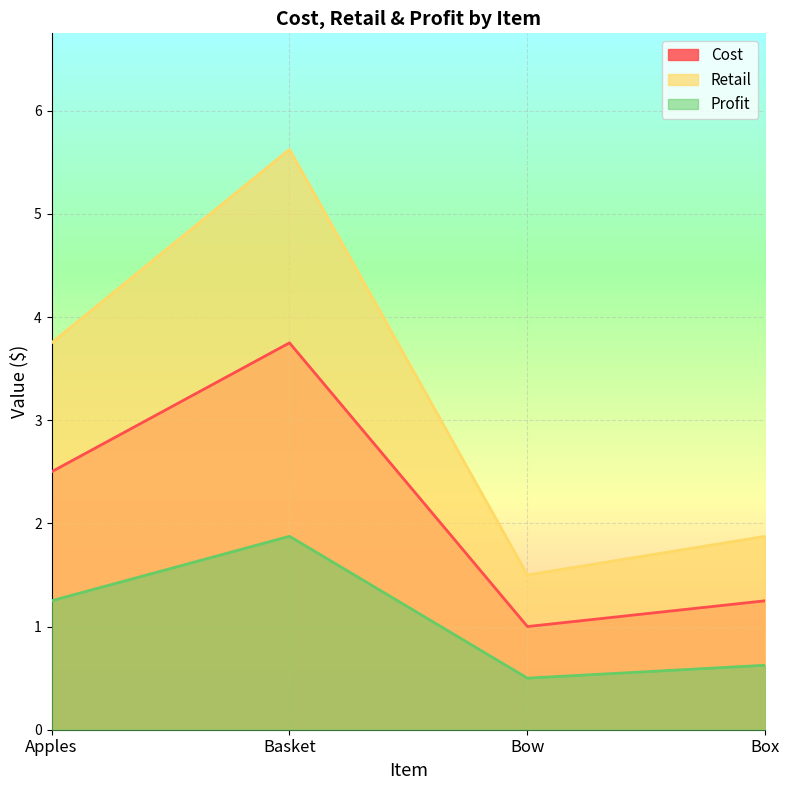

True or false: Cost and Retail intersect in this chart.

False